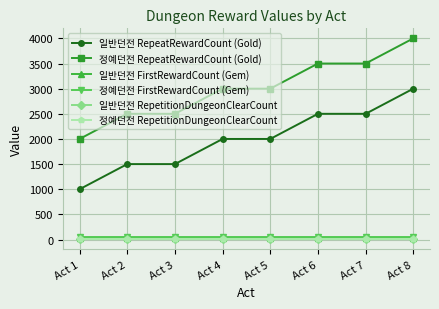

Is this an area chart (filled region under the line)?

No